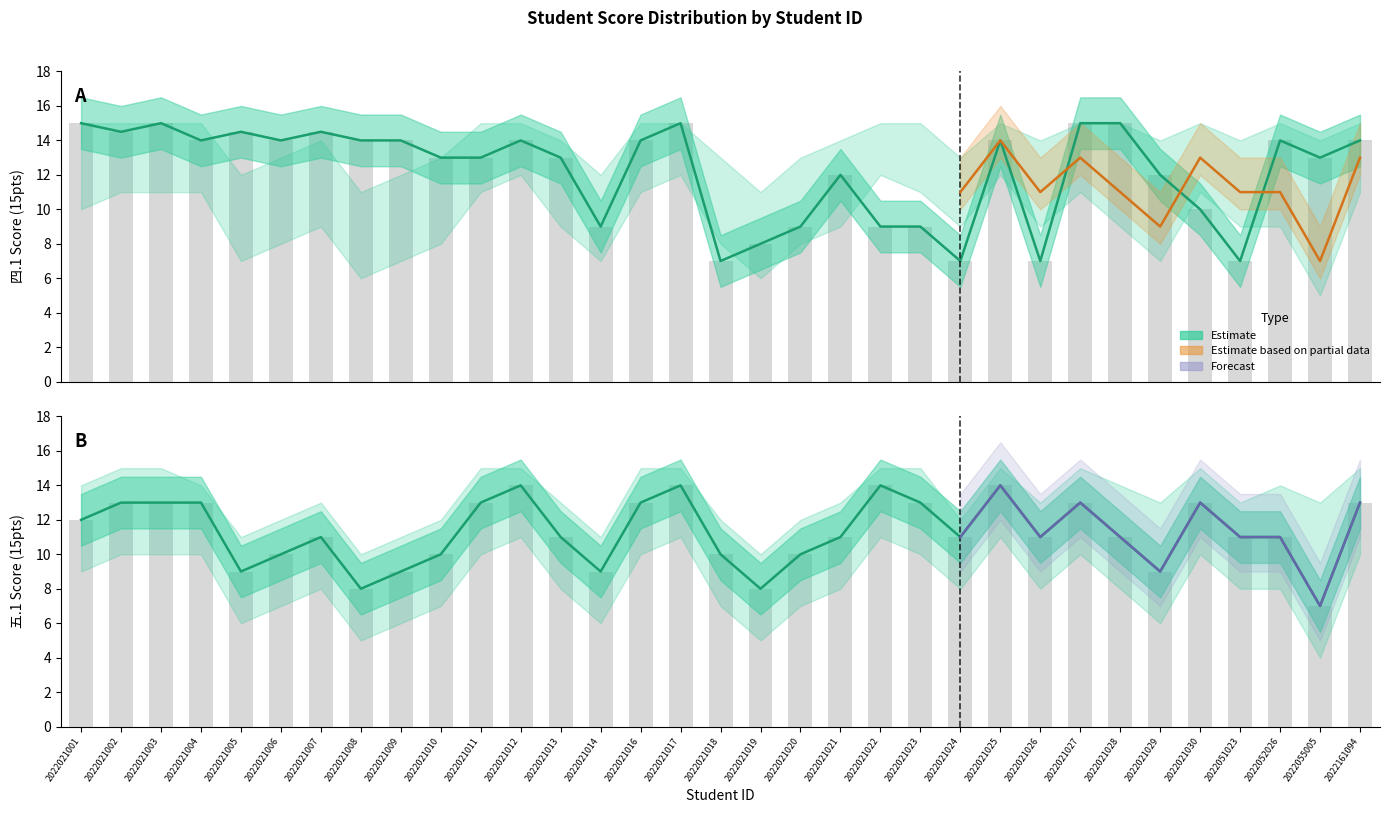

List the series in order of their overall mean, highest first.

四.1(15分), 五.1(15分)